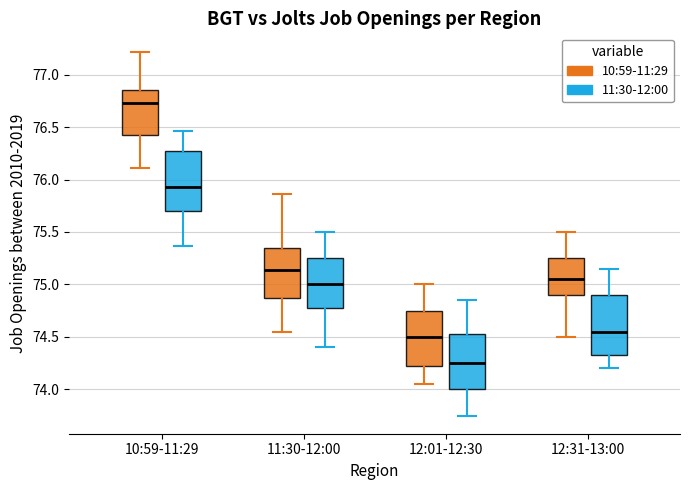

Reading left to right, read every box against the y-axis: the position of its median line, the range the box covers, and the ends of its whiskers. The values are not printed on the chart, so give them approximately, as read against the axis.

10:59-11:29 (10:59-11:29): median 76.75, box 76.45 to 76.85, whiskers 76.10 to 77.20
10:59-11:29 (11:30-12:00): median 75.95, box 75.70 to 76.25, whiskers 75.35 to 76.45
11:30-12:00 (10:59-11:29): median 75.15, box 74.90 to 75.35, whiskers 74.55 to 75.85
11:30-12:00 (11:30-12:00): median 75.00, box 74.80 to 75.25, whiskers 74.40 to 75.50
12:01-12:30 (10:59-11:29): median 74.50, box 74.25 to 74.75, whiskers 74.05 to 75.00
12:01-12:30 (11:30-12:00): median 74.25, box 74.00 to 74.55, whiskers 73.75 to 74.85
12:31-13:00 (10:59-11:29): median 75.05, box 74.90 to 75.25, whiskers 74.50 to 75.50
12:31-13:00 (11:30-12:00): median 74.55, box 74.35 to 74.90, whiskers 74.20 to 75.15